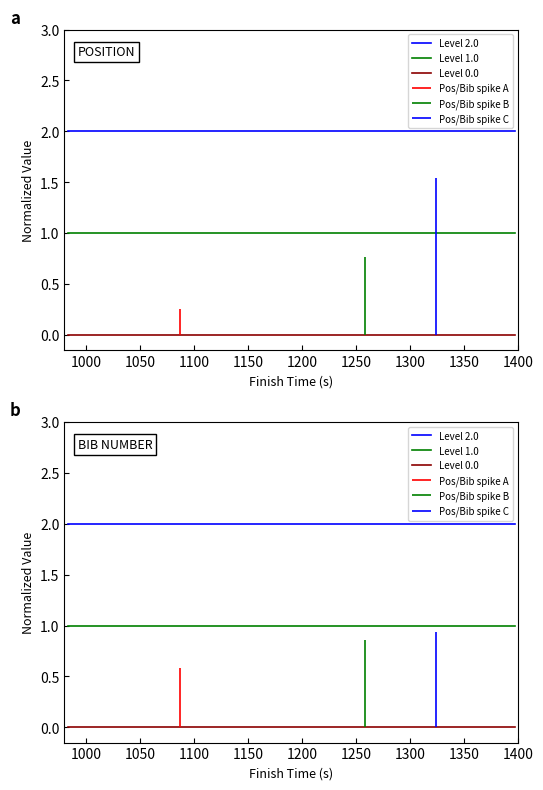

At how many categories does at least one series exceed 0?

40